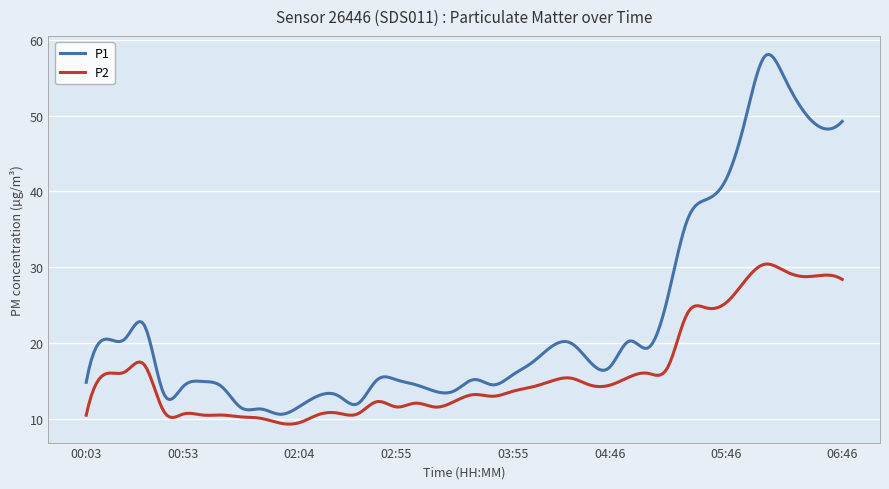

What is the smallest value displayed?

9.3